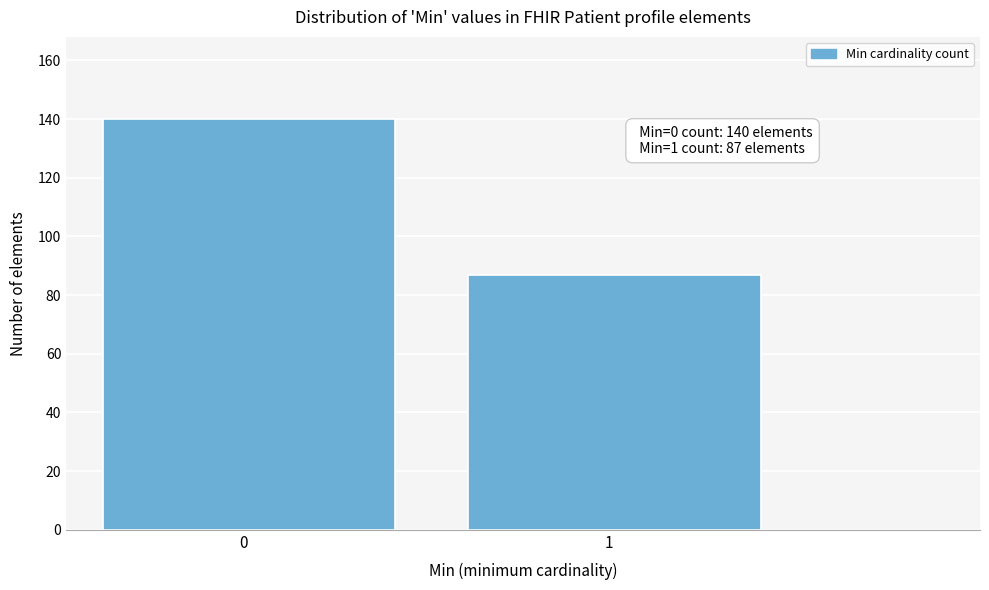

Reading left to right, list all the values displayed in this chart.

140	87